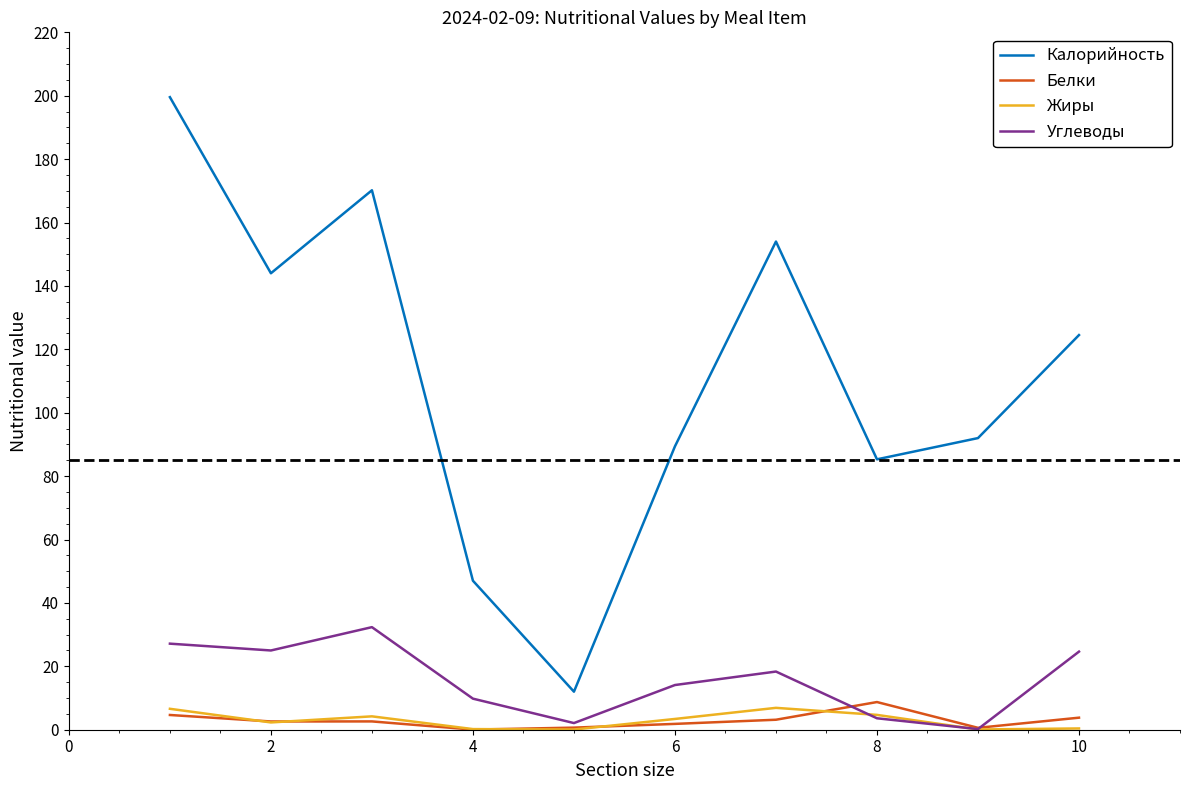

True or false: Калорийность and Углеводы intersect in this chart.

False